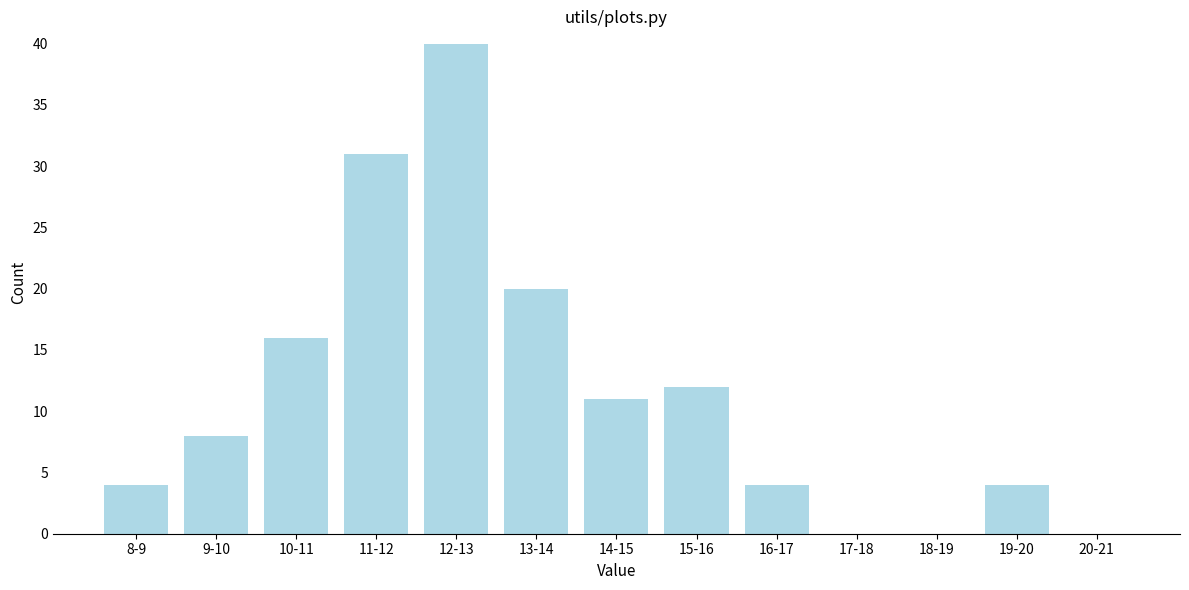

Reading right to left, what are all the values shown in this chart?

20-21=0	19-20=4	18-19=0	17-18=0	16-17=4	15-16=12	14-15=11	13-14=20	12-13=40	11-12=31	10-11=16	9-10=8	8-9=4